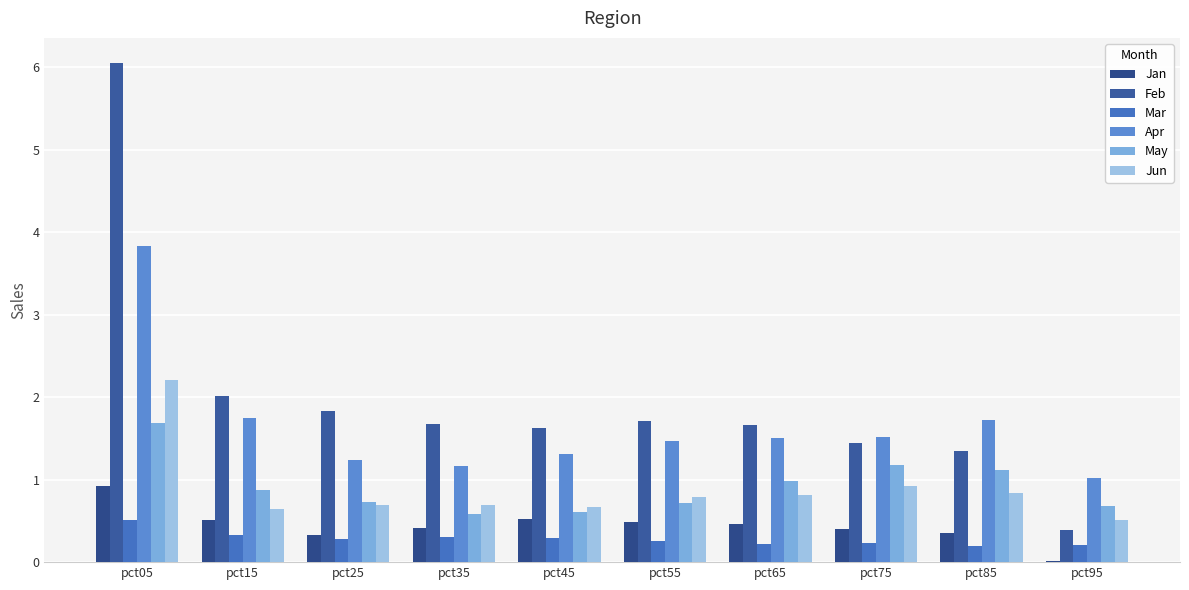

Is it true that Mar equals 0.5 at pct05?

True